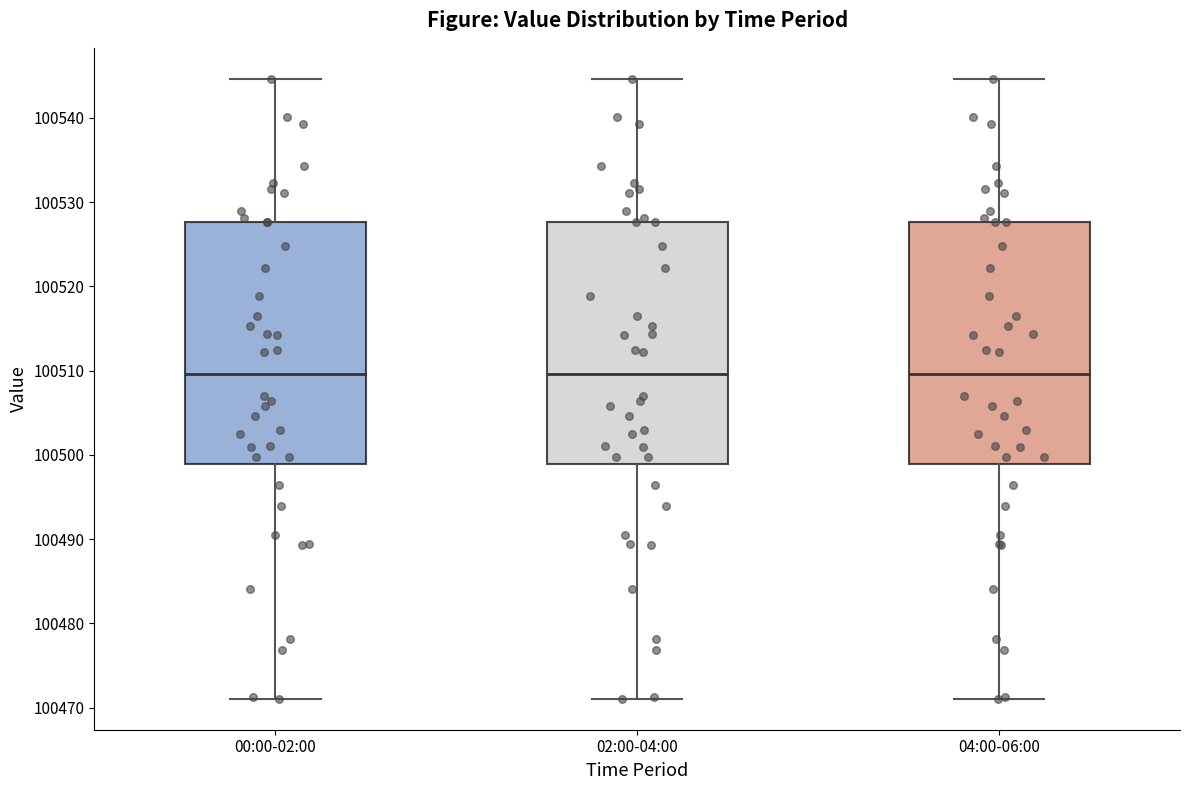

Reading left to right, transcribe this box plot: for each box, give where its median line is, the range the box spans, and where its two whiskers end, as read against the y-axis. The values are not printed on the chart, so give them approximately, as read against the axis.

00:00-02:00: median 100510, box 100499 to 100528, whiskers 100471 to 100545
02:00-04:00: median 100510, box 100499 to 100528, whiskers 100471 to 100545
04:00-06:00: median 100510, box 100499 to 100528, whiskers 100471 to 100545